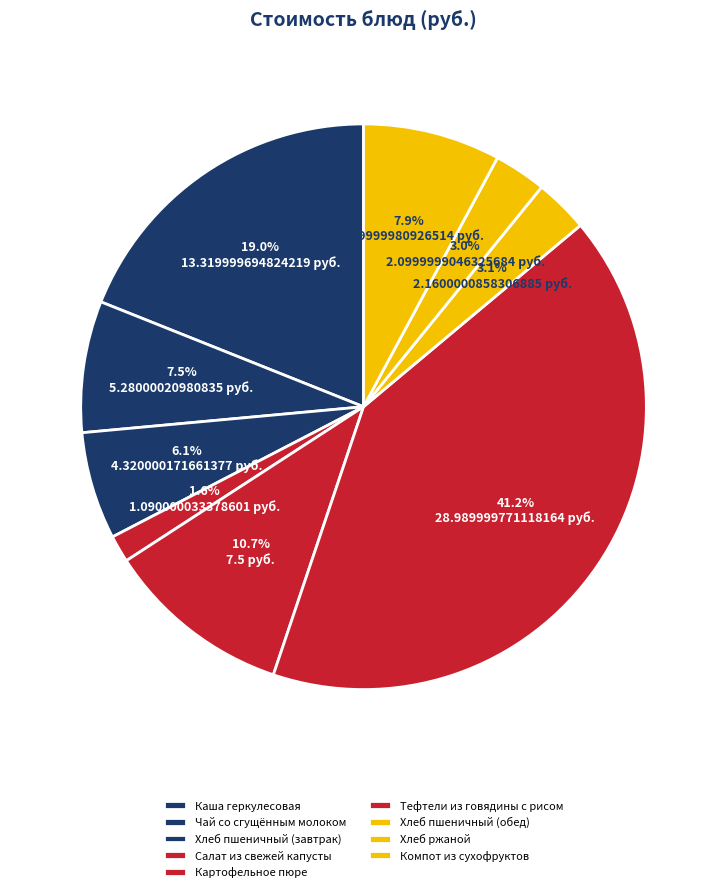

How many segments does this pie chart have?

9